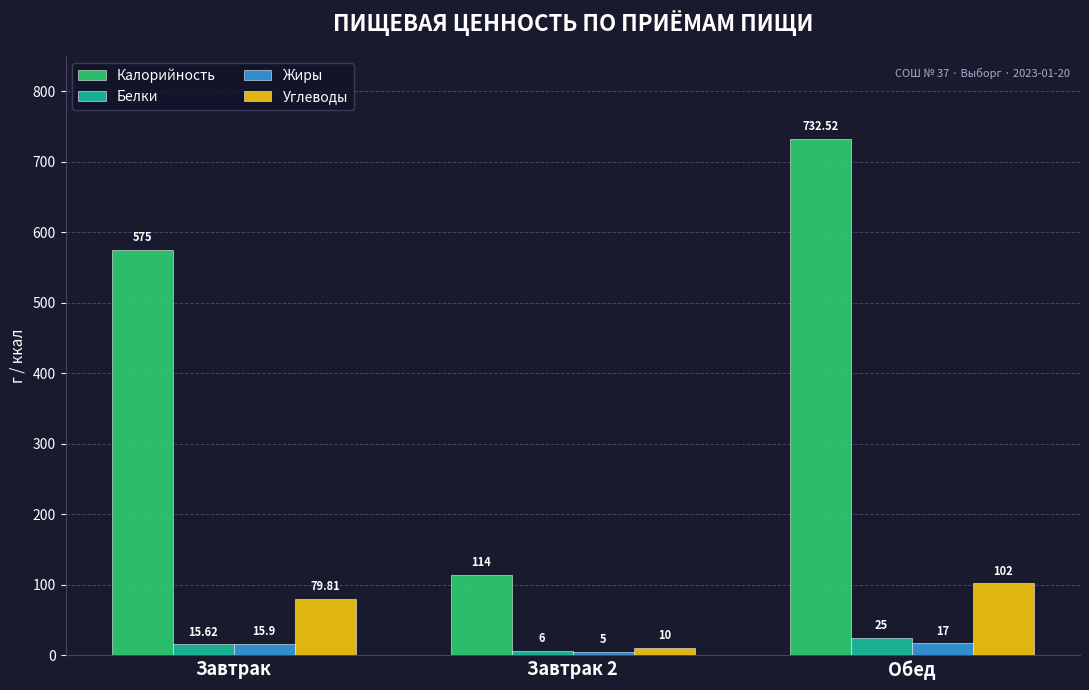

What is the label of the 3rd bar from the left?

Обед